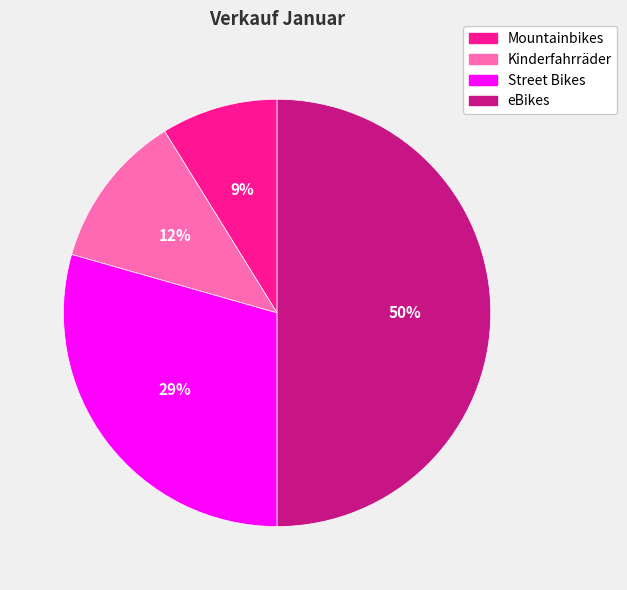

Does Street Bikes account for over 50% of the chart?

No